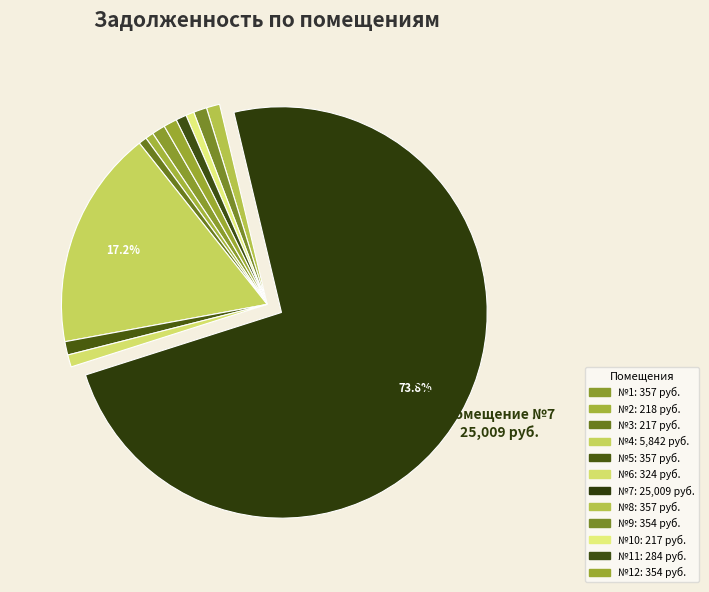

Count the number of slices in the pie.

12